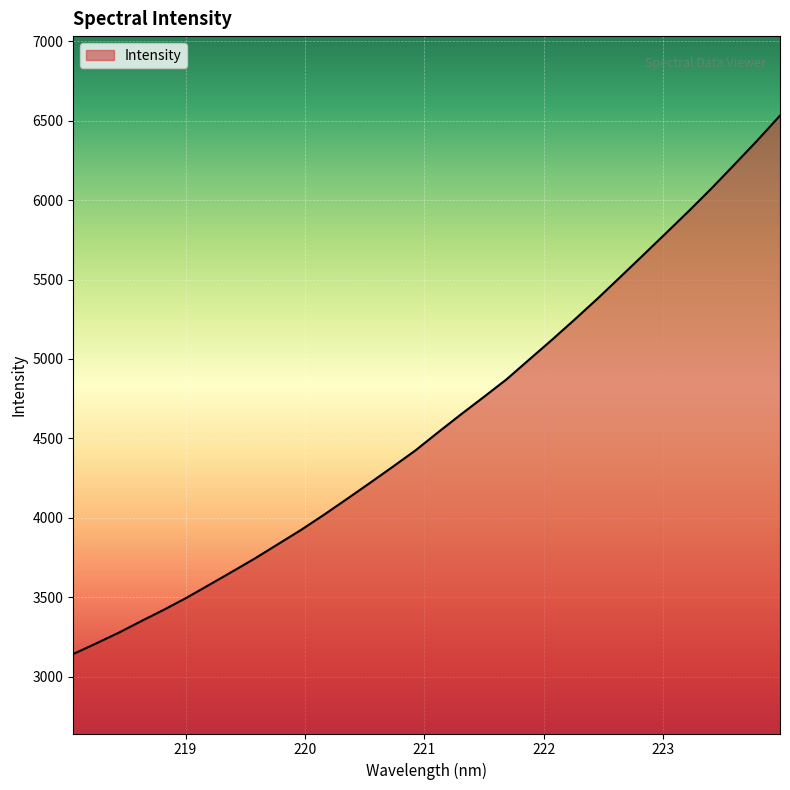

What is the greatest value displayed?

6531.2